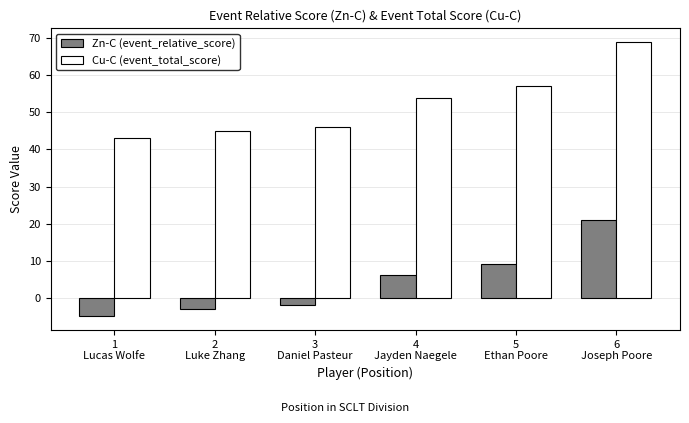

Rank the categories by Cu-C (event_total_score) value from highest to lowest.

6
Joseph Poore, 5
Ethan Poore, 4
Jayden Naegele, 3
Daniel Pasteur, 2
Luke Zhang, 1
Lucas Wolfe